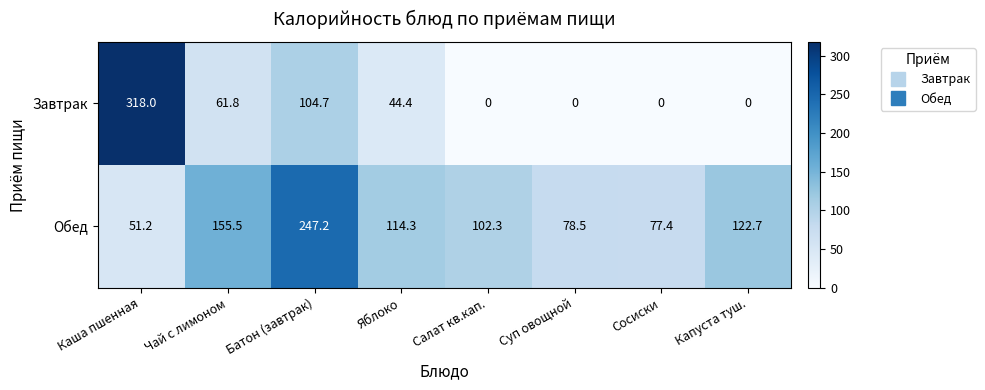

Reading right to left, what are all the values shown in this chart?

Завтрак: Капуста туш.=0.0	Сосиски=0.0	Суп овощной=0.0	Салат кв.кап.=0.0	Яблоко=44.4	Батон (завтрак)=104.7	Чай с лимоном=61.8	Каша пшенная=318.0
Обед: Капуста туш.=122.7	Сосиски=77.4	Суп овощной=78.5	Салат кв.кап.=102.3	Яблоко=114.3	Батон (завтрак)=247.2	Чай с лимоном=155.5	Каша пшенная=51.2